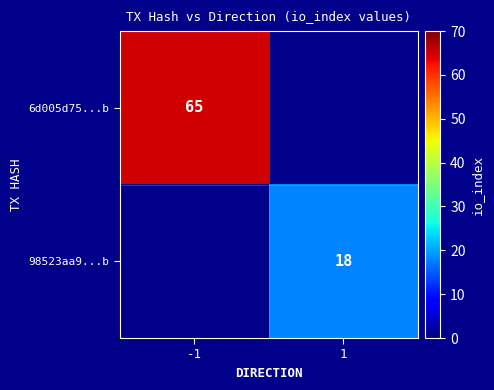

Is it true that 98523aa9...b equals 18 at 1?

True